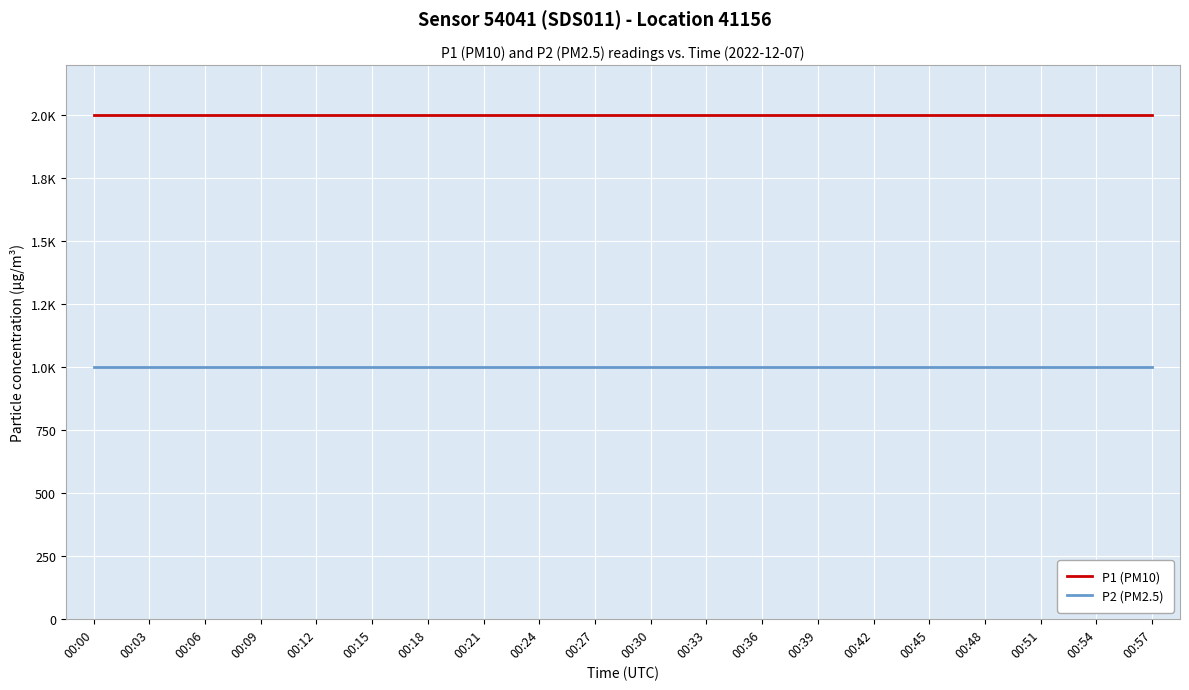

What are all the series names shown in the legend?

P1 (PM10), P2 (PM2.5)